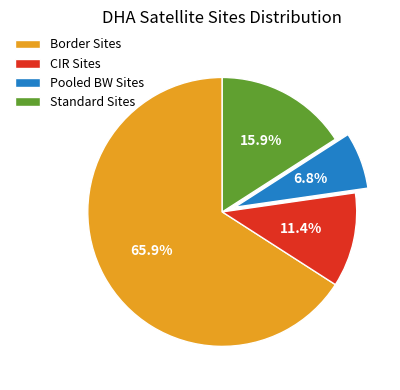

To the nearest percent, what is the average slice percentage?

25%